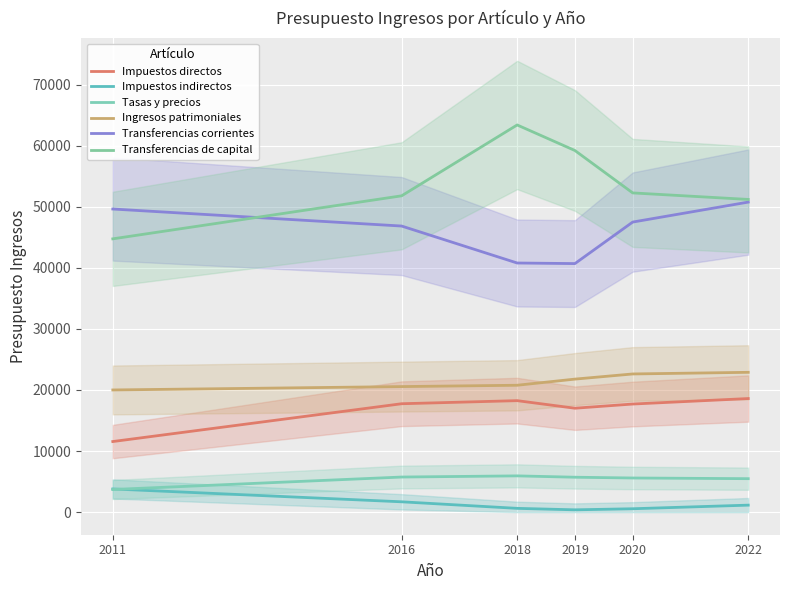

True or false: Transferencias de capital and Impuestos indirectos intersect in this chart.

False